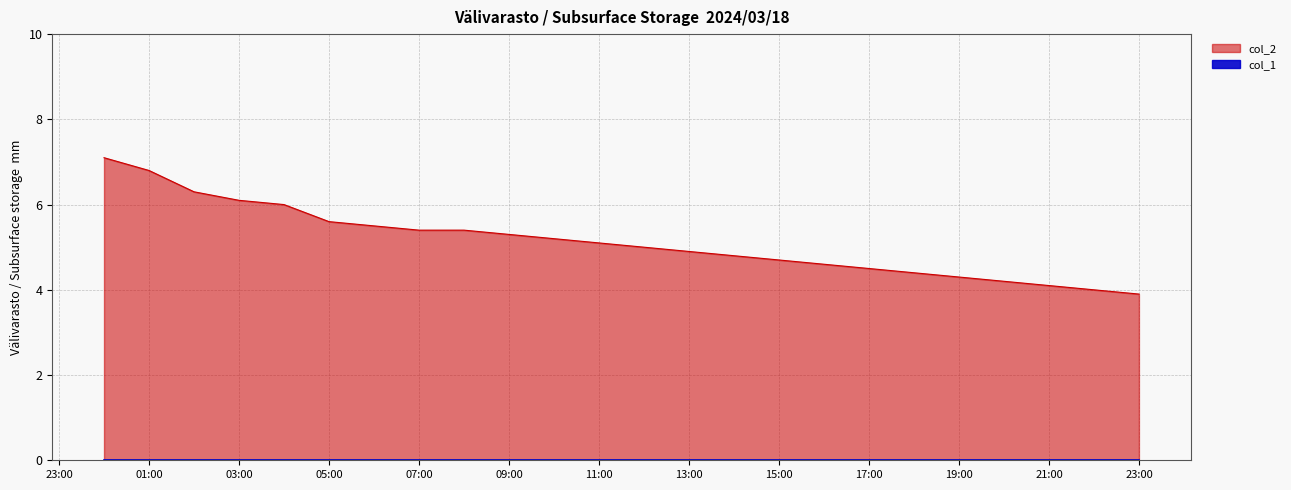

How many data points are less than 5?

11